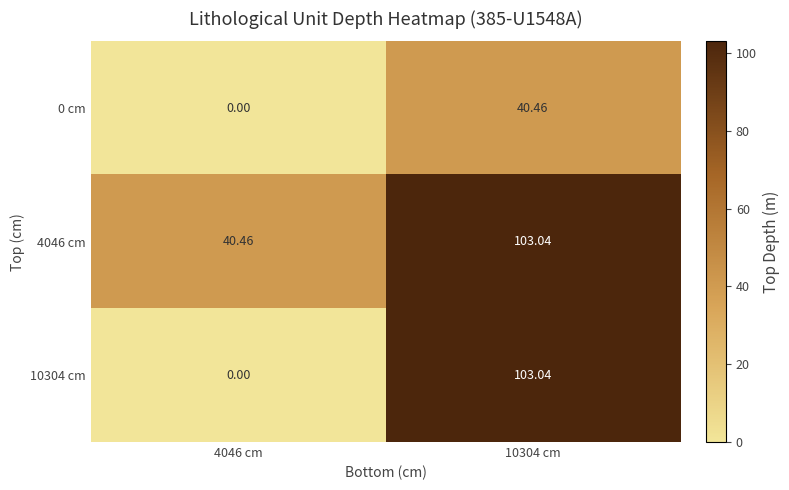

At which category is the sum across all series the highest?

10304 cm